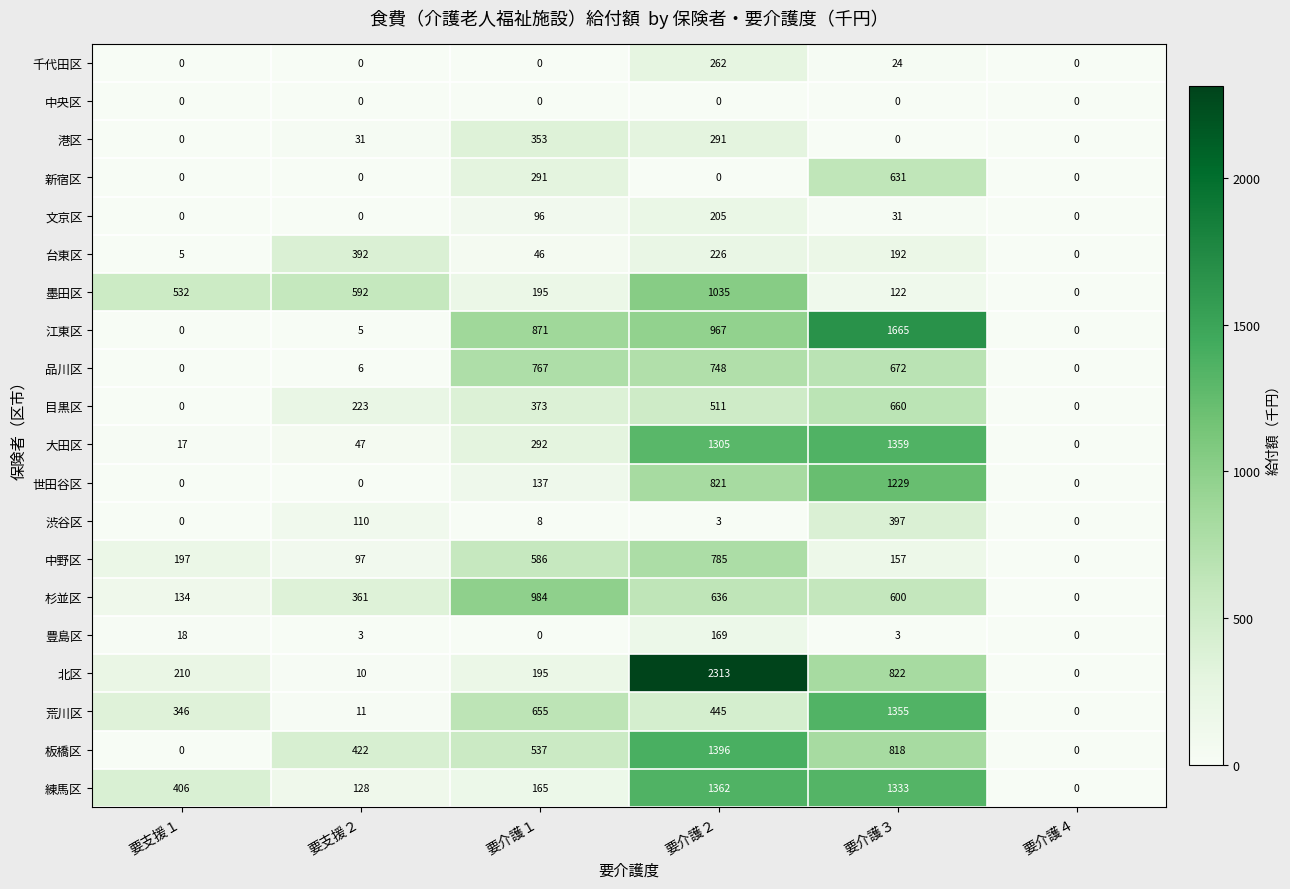

True or false: 豊島区 has a value of 3 at 要介護３.

True